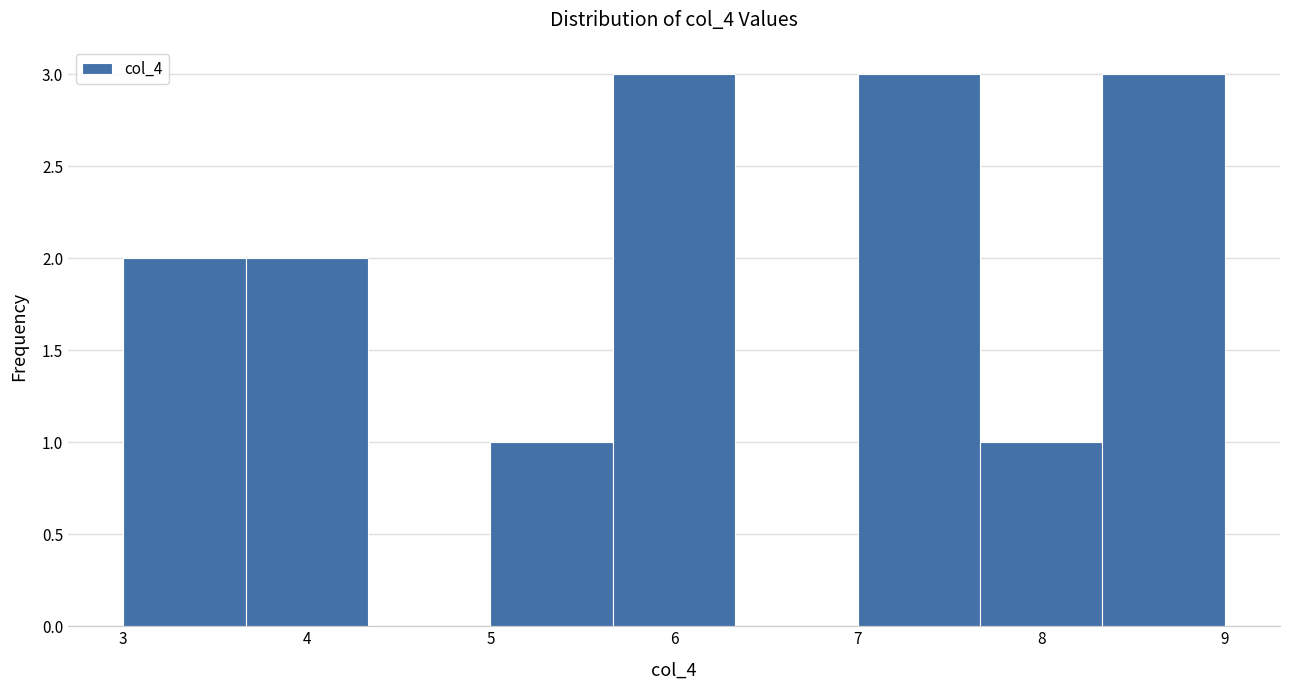

How tall is the bar that spans 7.7 to 8.3 on the x-axis? Neither the bar edges nor the heights are printed on the chart, so give them approximately, as read against the axes.

1